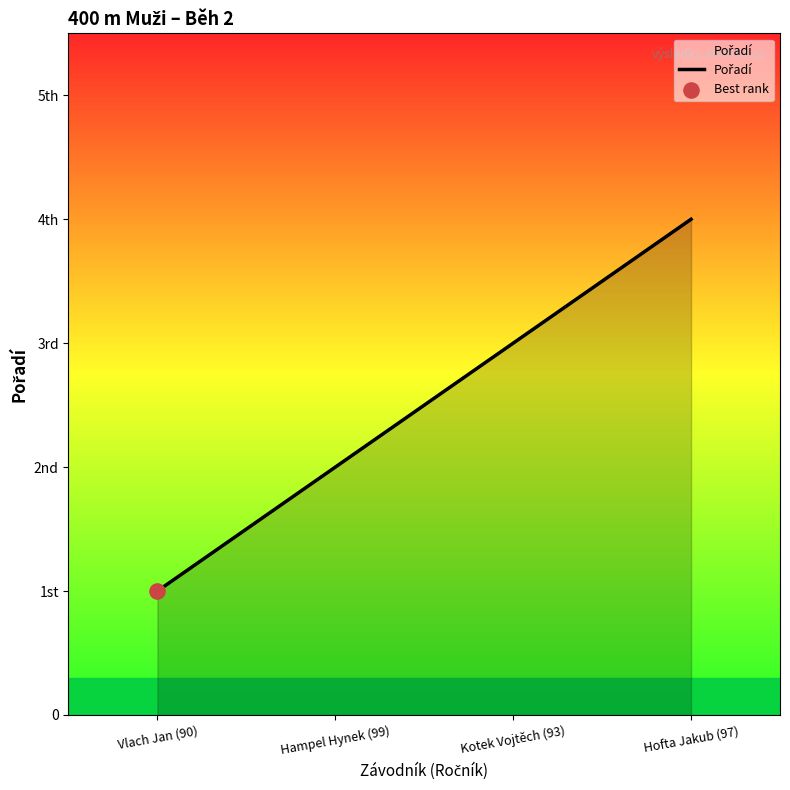

Between Hofta Jakub (97) and Vlach Jan (90), which is larger?

Hofta Jakub (97)